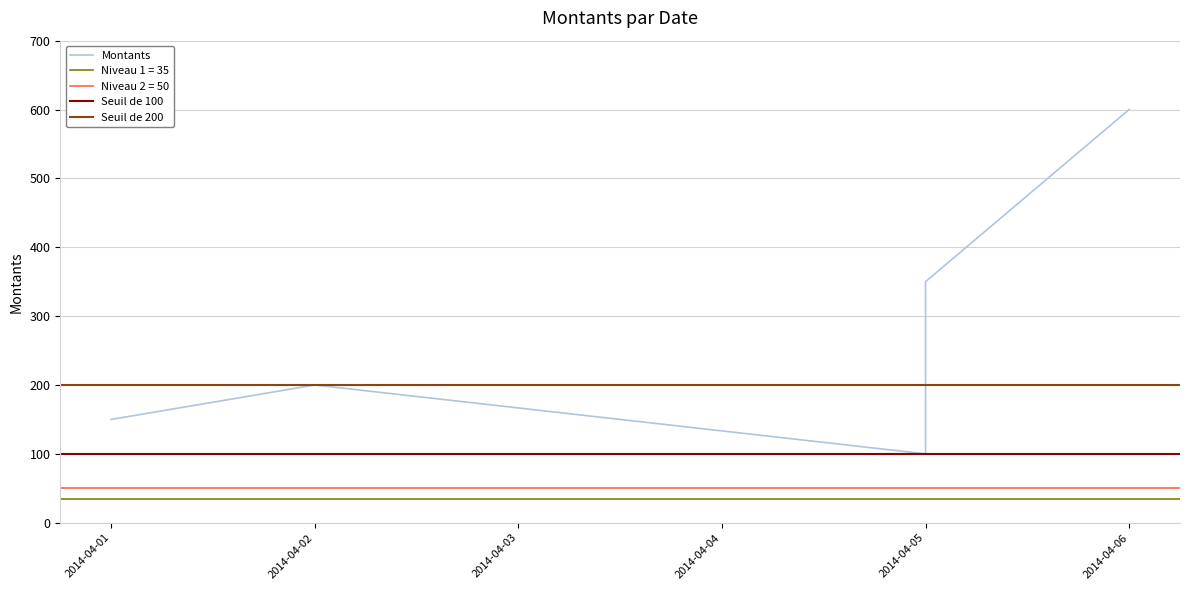

Which has a higher value, 2014-04-05 or 2014-04-06?

2014-04-06